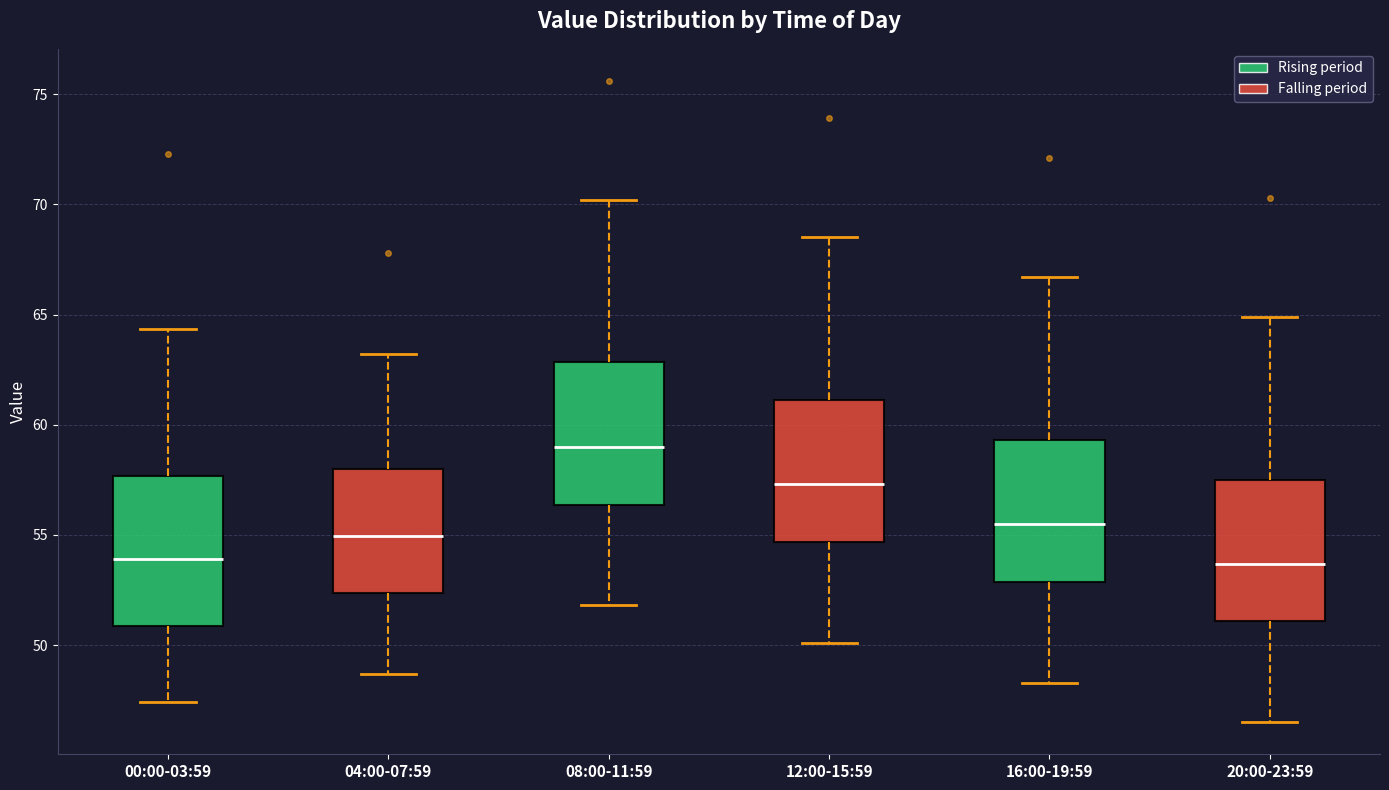

Reading left to right, transcribe this box plot: for each box, give where its median line is, the range the box spans, and where its two whiskers end, as read against the y-axis. The values are not printed on the chart, so give them approximately, as read against the axis.

00:00-03:59: median 54.0, box 51.0 to 57.5, whiskers 47.5 to 64.5
04:00-07:59: median 55.0, box 52.5 to 58.0, whiskers 48.5 to 63.0
08:00-11:59: median 59.0, box 56.5 to 63.0, whiskers 52.0 to 70.0
12:00-15:59: median 57.5, box 54.5 to 61.0, whiskers 50.0 to 68.5
16:00-19:59: median 55.5, box 53.0 to 59.5, whiskers 48.5 to 66.5
20:00-23:59: median 53.5, box 51.0 to 57.5, whiskers 46.5 to 65.0